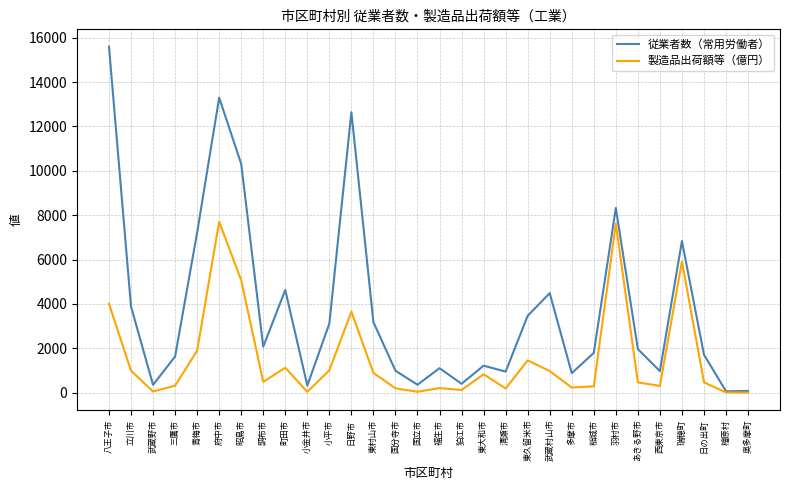

Which label corresponds to the largest value in the chart?

八王子市